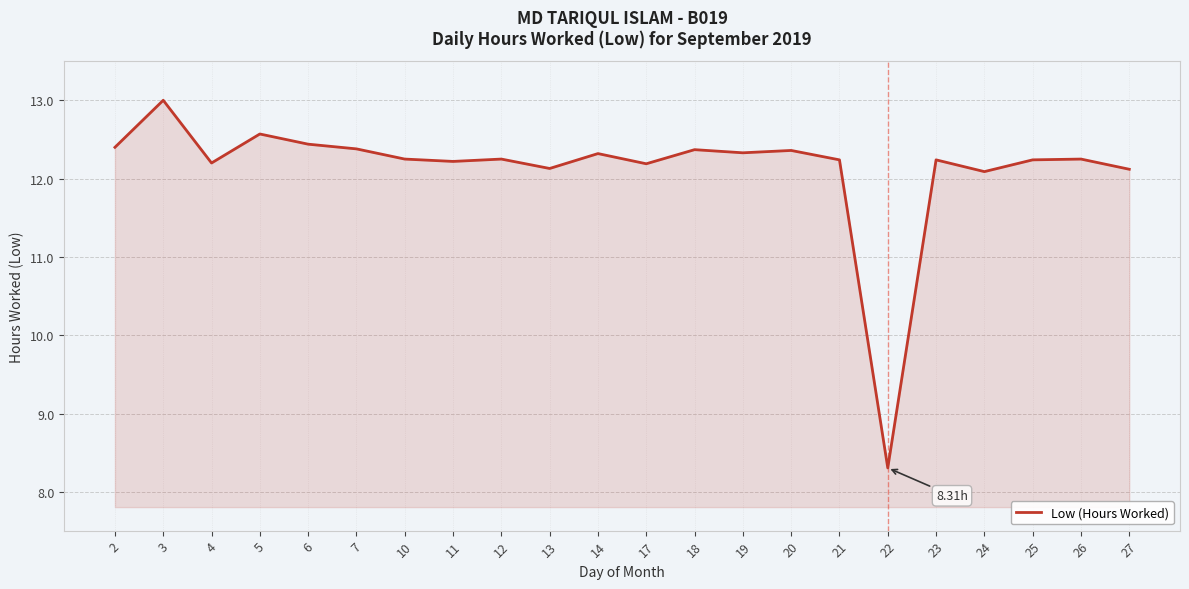

At which label does the data first exceed 12?

2